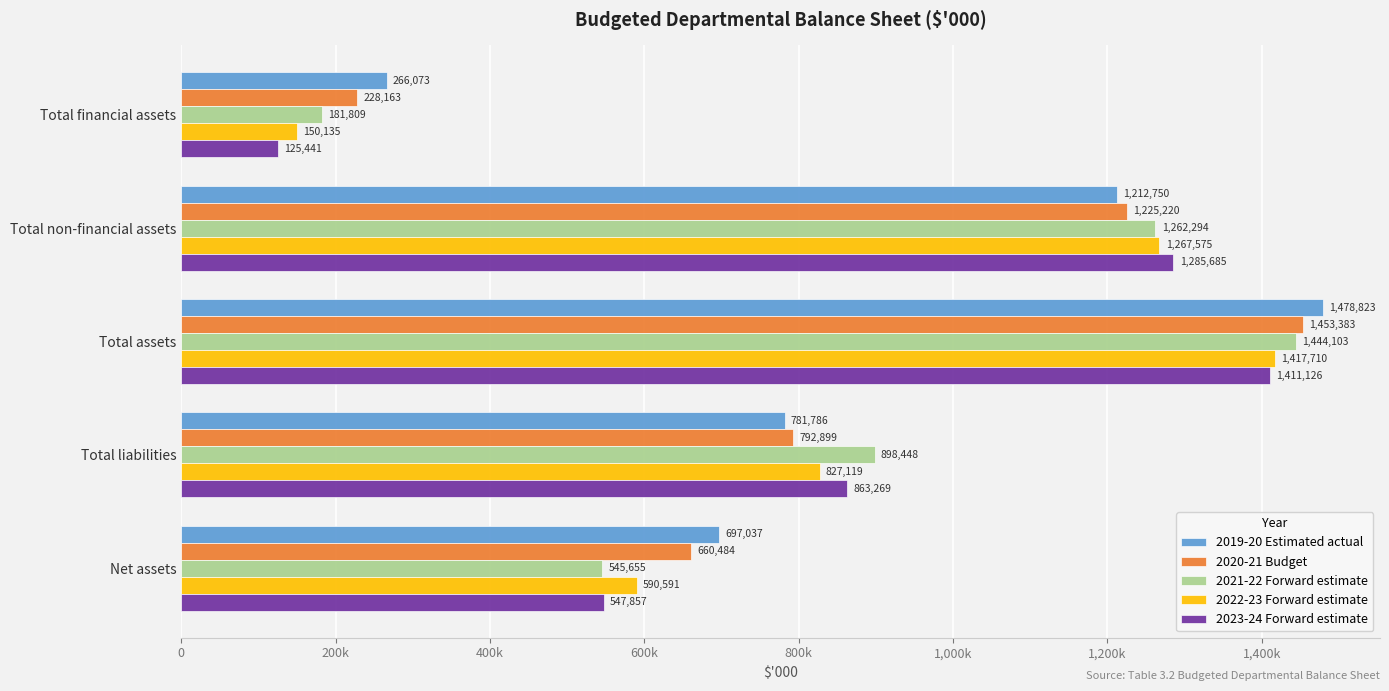

What are all the series names shown in the legend?

2019-20 Estimated actual, 2020-21 Budget, 2021-22 Forward estimate, 2022-23 Forward estimate, 2023-24 Forward estimate